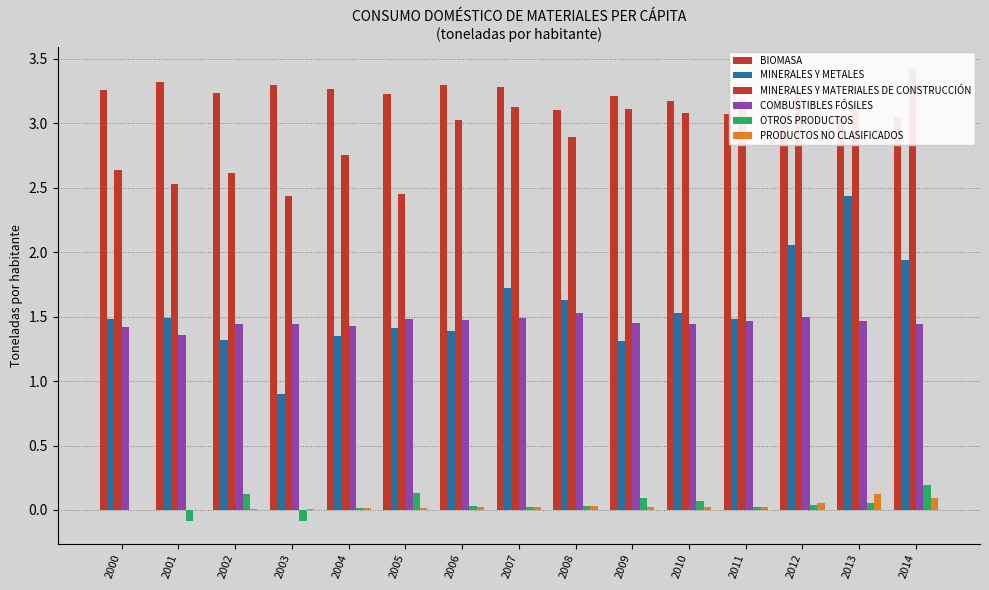

Reading left to right, extract all data points from this chart.

BIOMASA: 3.3	3.3	3.2	3.3	3.3	3.2	3.3	3.3	3.1	3.2	3.2	3.1	3.1	3.1	3.0
MINERALES Y METALES: 1.5	1.5	1.3	0.9	1.4	1.4	1.4	1.7	1.6	1.3	1.5	1.5	2.1	2.4	1.9
MINERALES Y MATERIALES DE CONSTRUCCIÓN: 2.6	2.5	2.6	2.4	2.8	2.5	3.0	3.1	2.9	3.1	3.1	3.2	3.3	3.1	3.4
COMBUSTIBLES FÓSILES: 1.4	1.4	1.4	1.4	1.4	1.5	1.5	1.5	1.5	1.5	1.4	1.5	1.5	1.5	1.4
OTROS PRODUCTOS: -0.0	-0.1	0.1	-0.1	0.0	0.1	0.0	0.0	0.0	0.1	0.1	0.0	0.0	0.1	0.2
PRODUCTOS NO CLASIFICADOS: 0.0	0.0	0.0	0.0	0.0	0.0	0.0	0.0	0.0	0.0	0.0	0.0	0.1	0.1	0.1